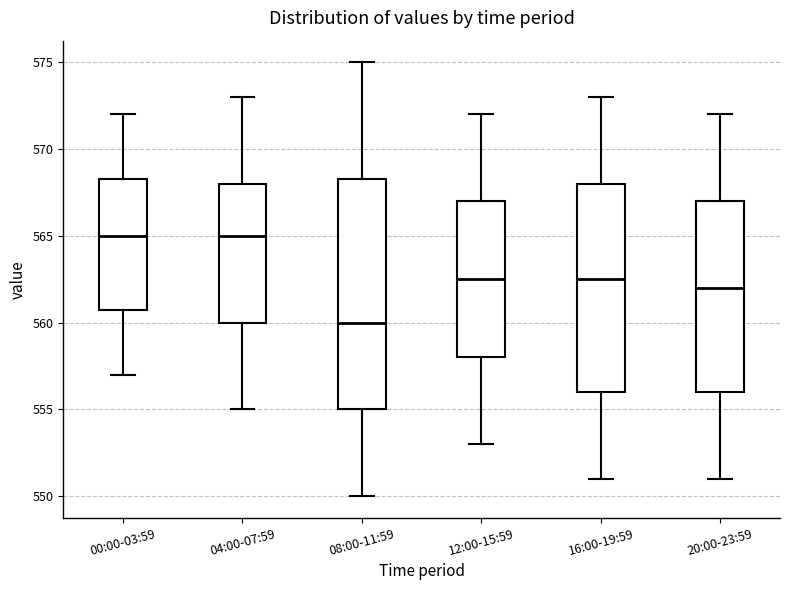

Where does the lower whisker of the box for 08:00-11:59 end on the y-axis? The values are not printed on the chart, so give them approximately, as read against the axis.

550.0